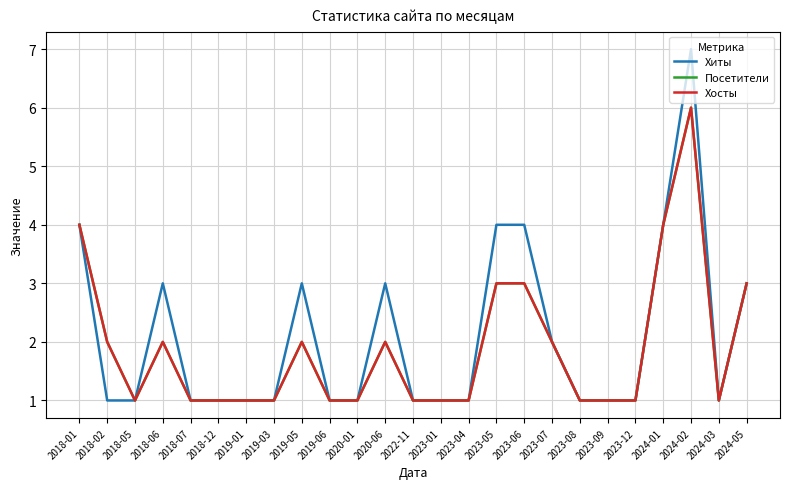

Does the chart display data point markers on the line(s)?

No